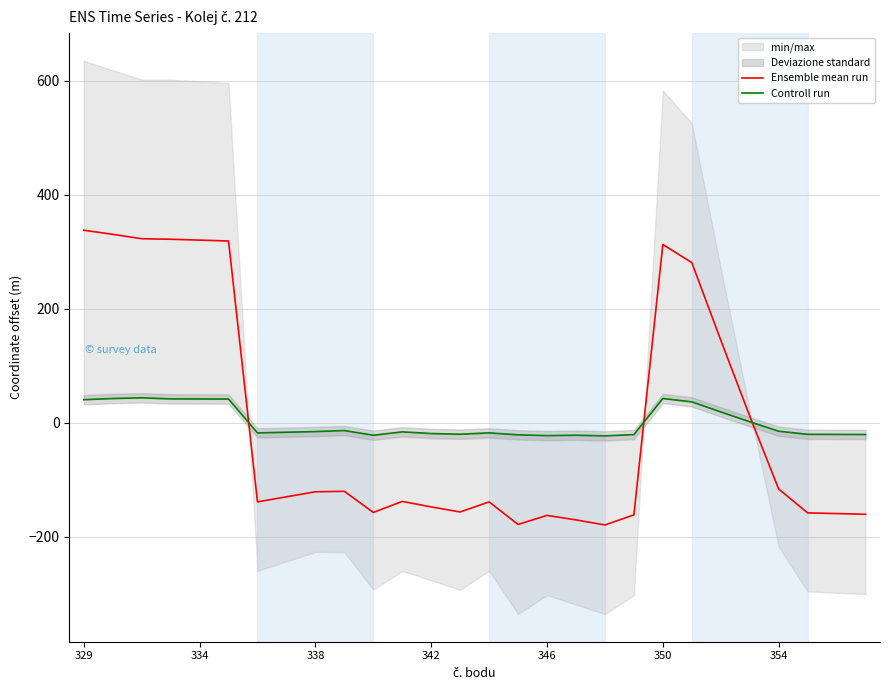

What is the minimum value for Ensemble mean run?

-179.7